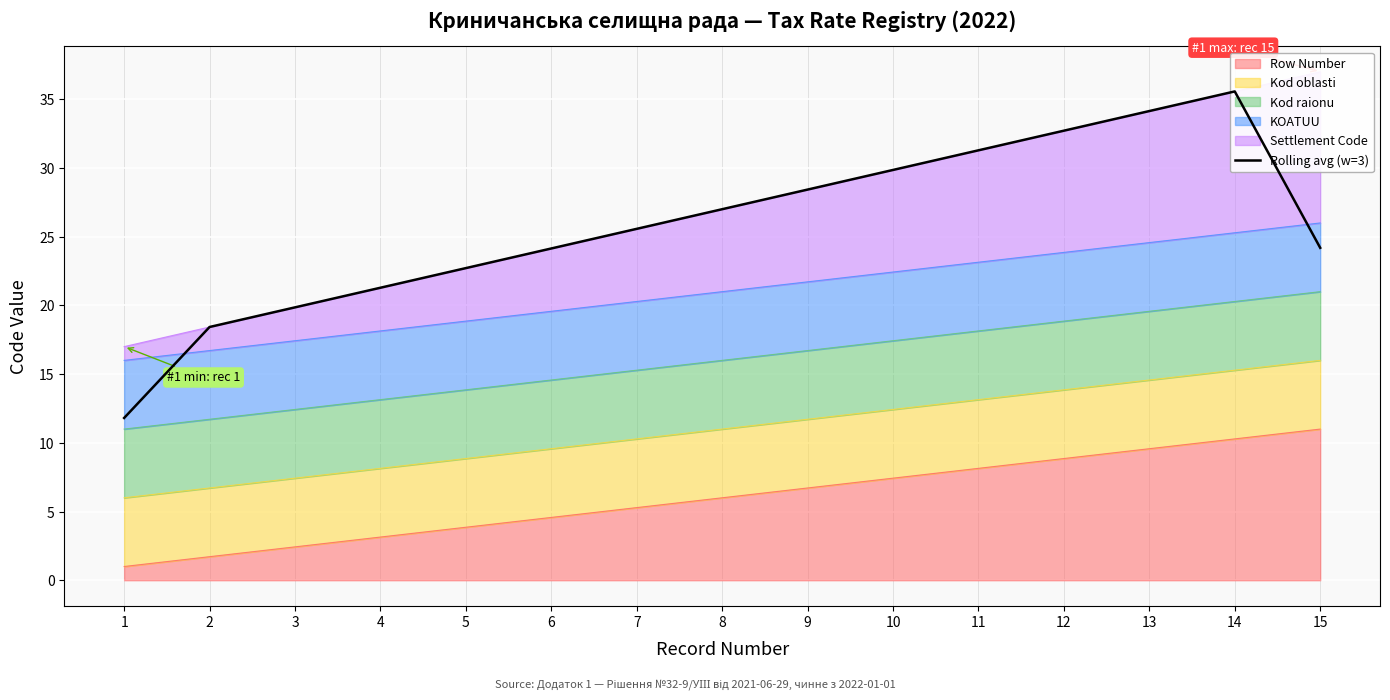

The value at 15 is 24.2. True or false?

True